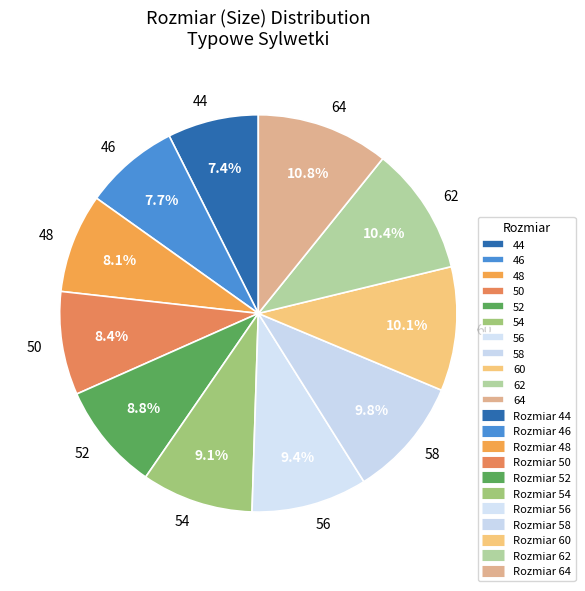

Does 46 account for over 50% of the chart?

No